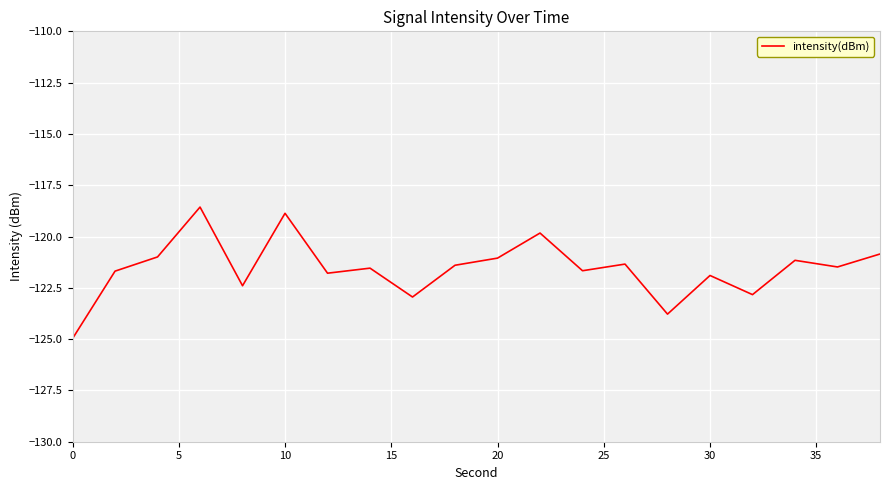

What is the difference between the maximum and minimum values?

6.4